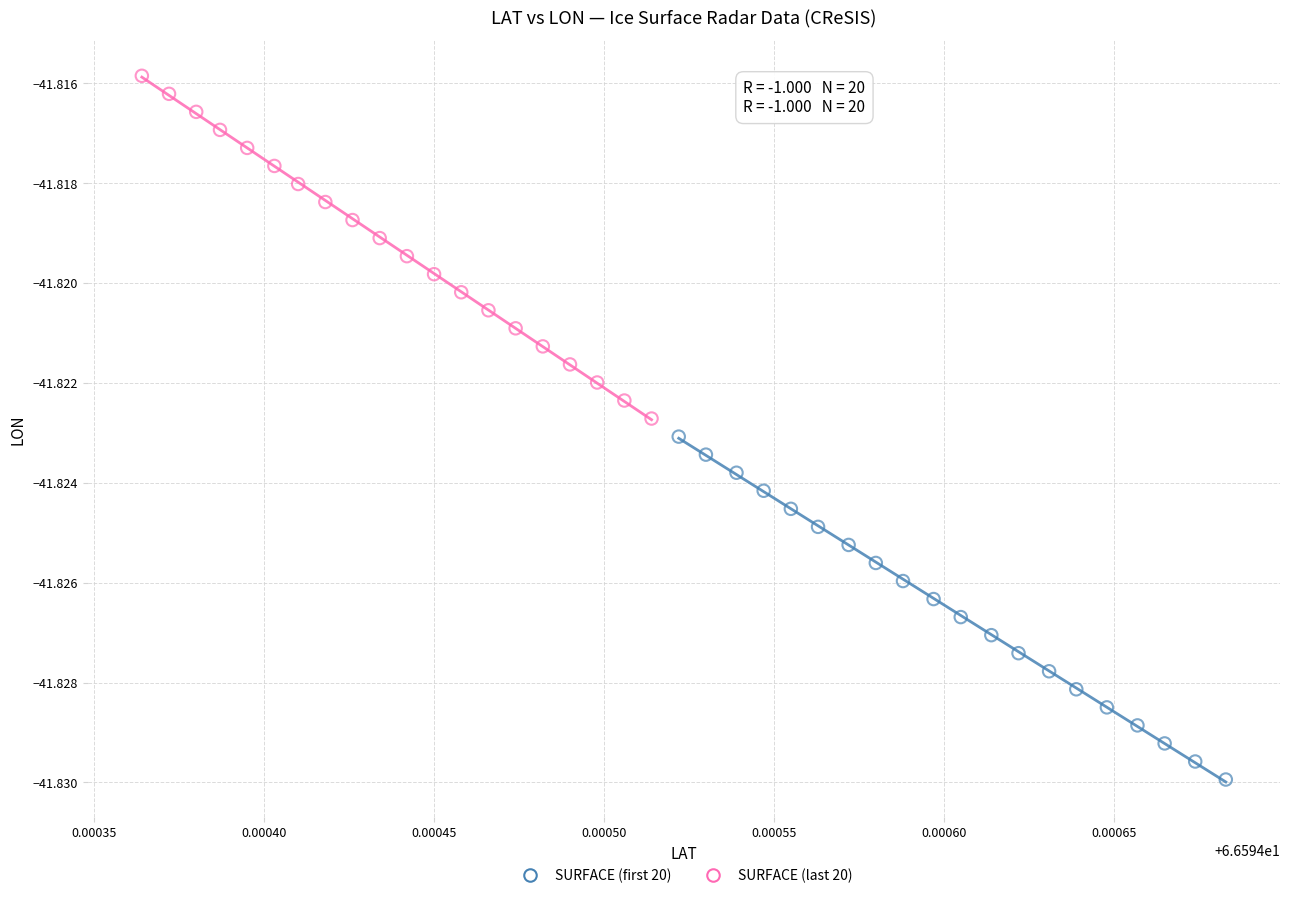

Which series reaches the maximum Y coordinate?

SURFACE (last 20)